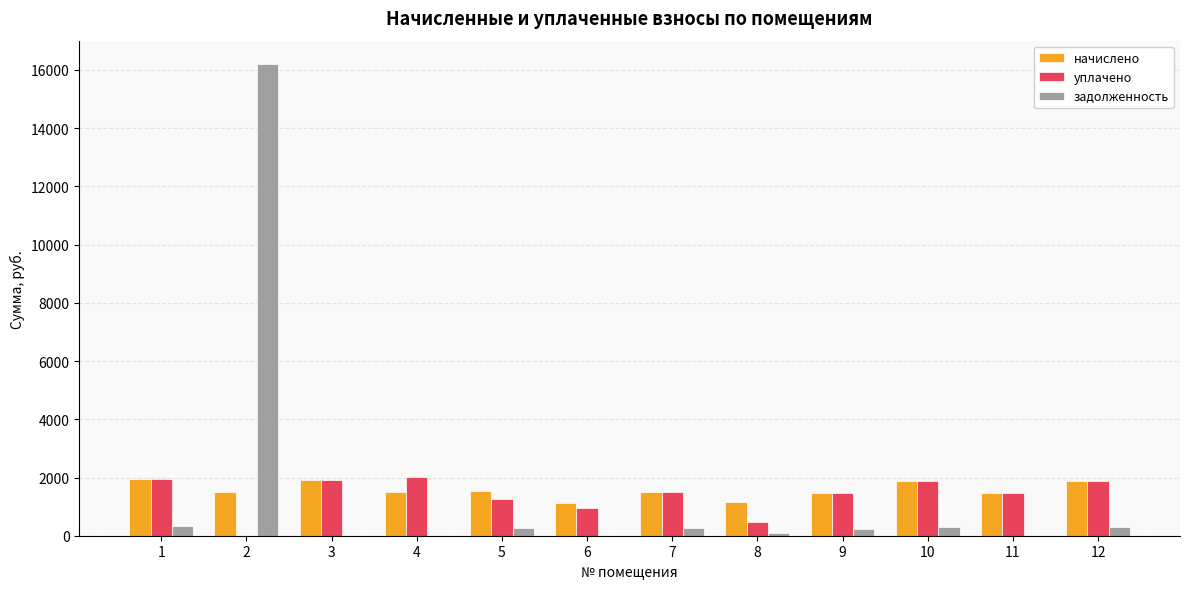

True or false: задолженность has a value of -4878.4 at 4.

False